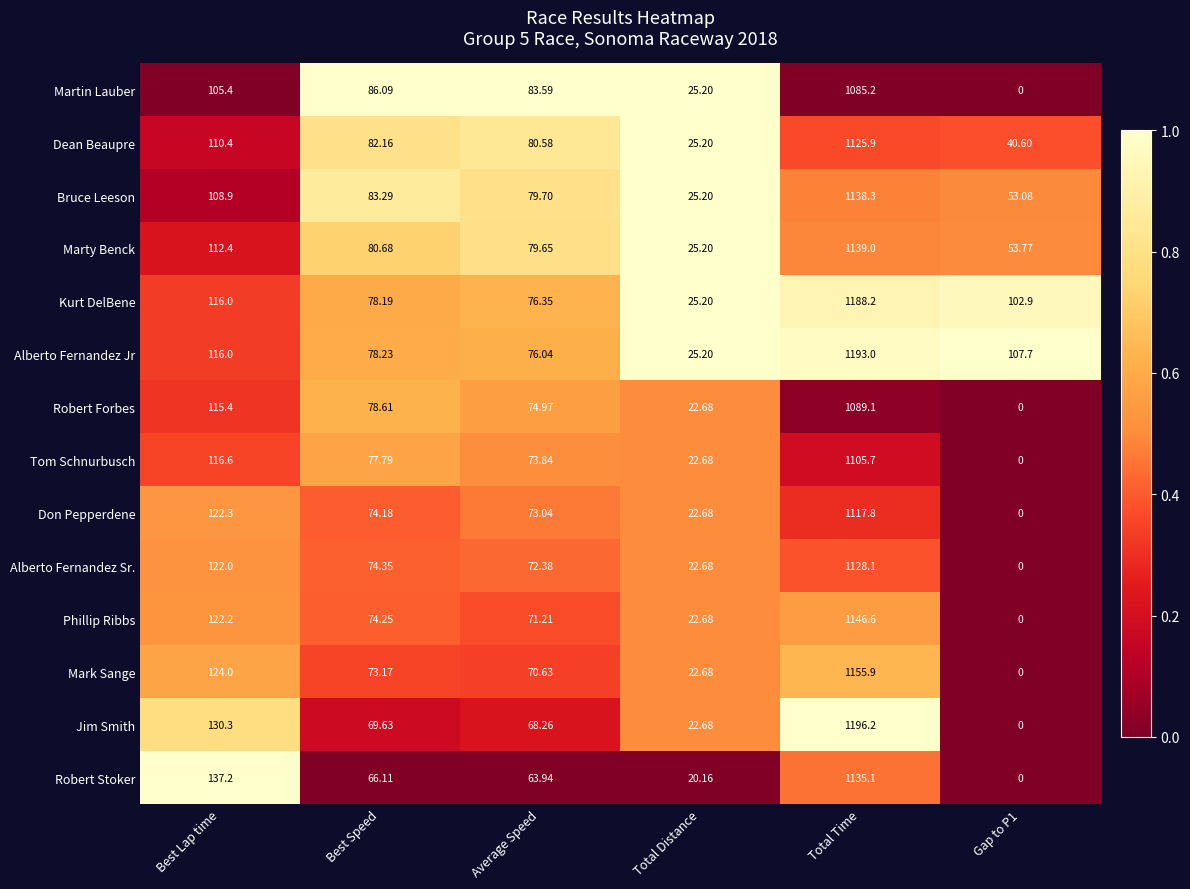

What is the total value across all series at Best Lap time?

1659.1